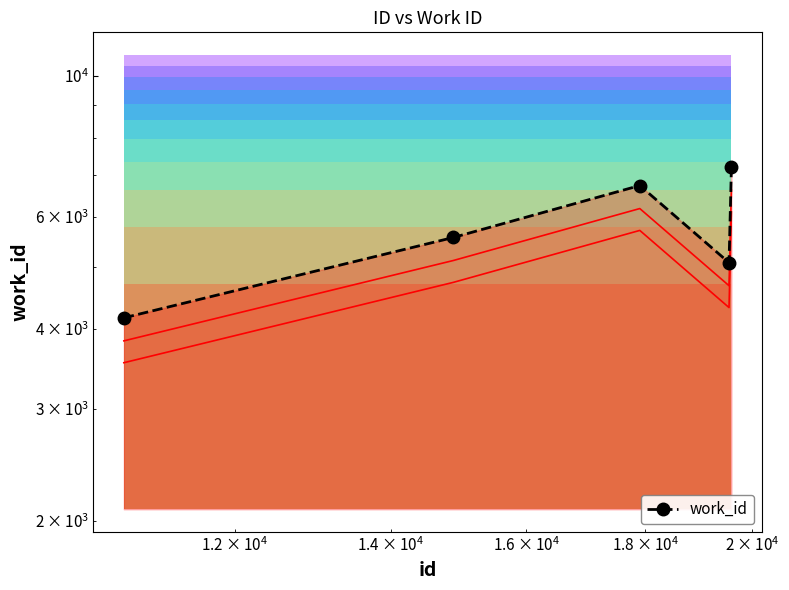

The value at $\mathdefault{10^{3}}$ is 6110. True or false?

False